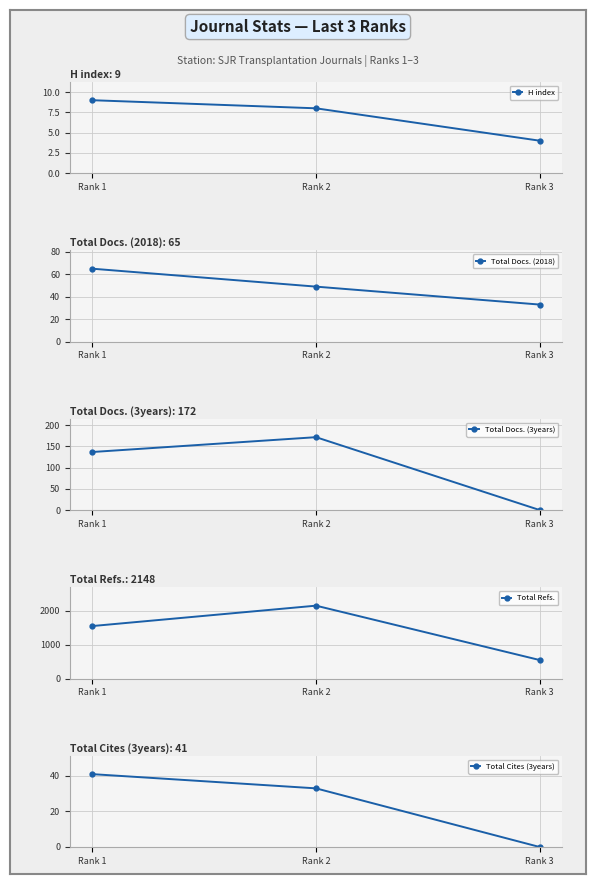

What is the average value of the H index series?

7